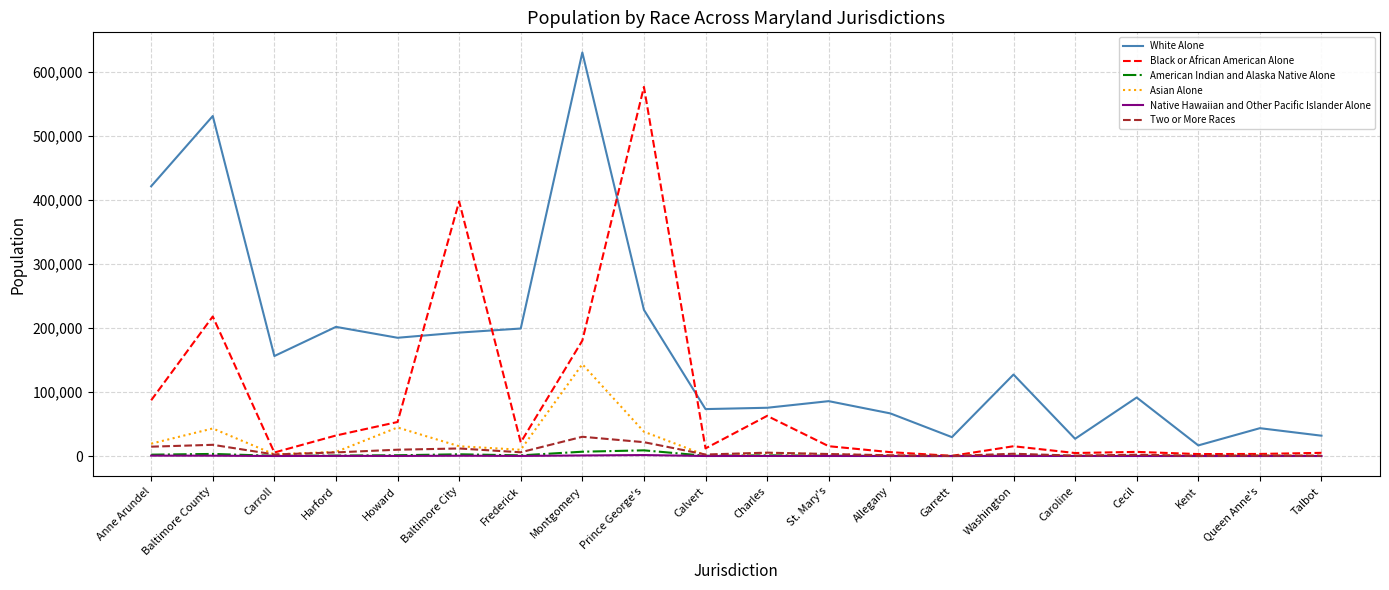

True or false: Asian Alone and White Alone cross at least once.

False